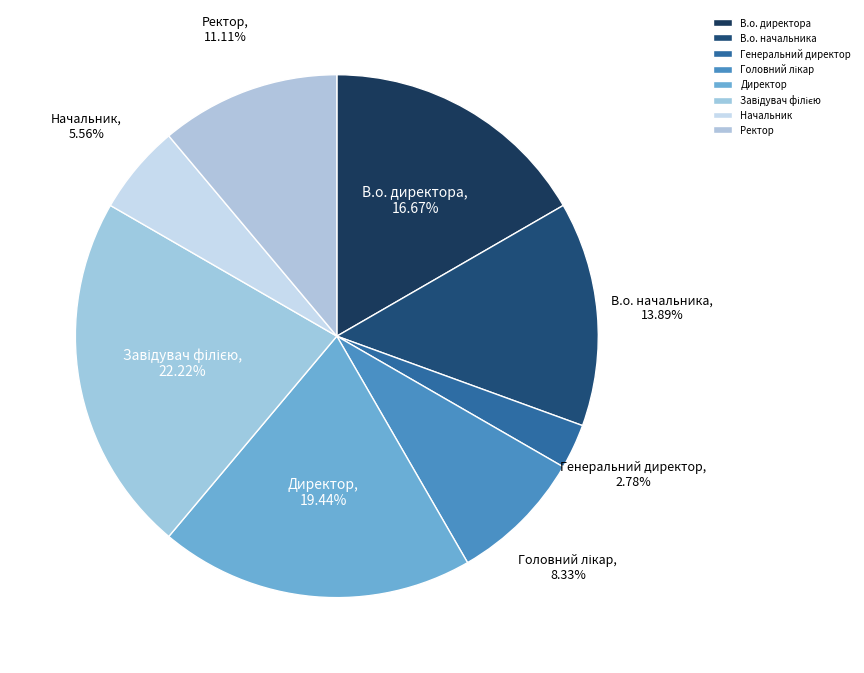

Is it true that Начальник is 6% of the pie?

True